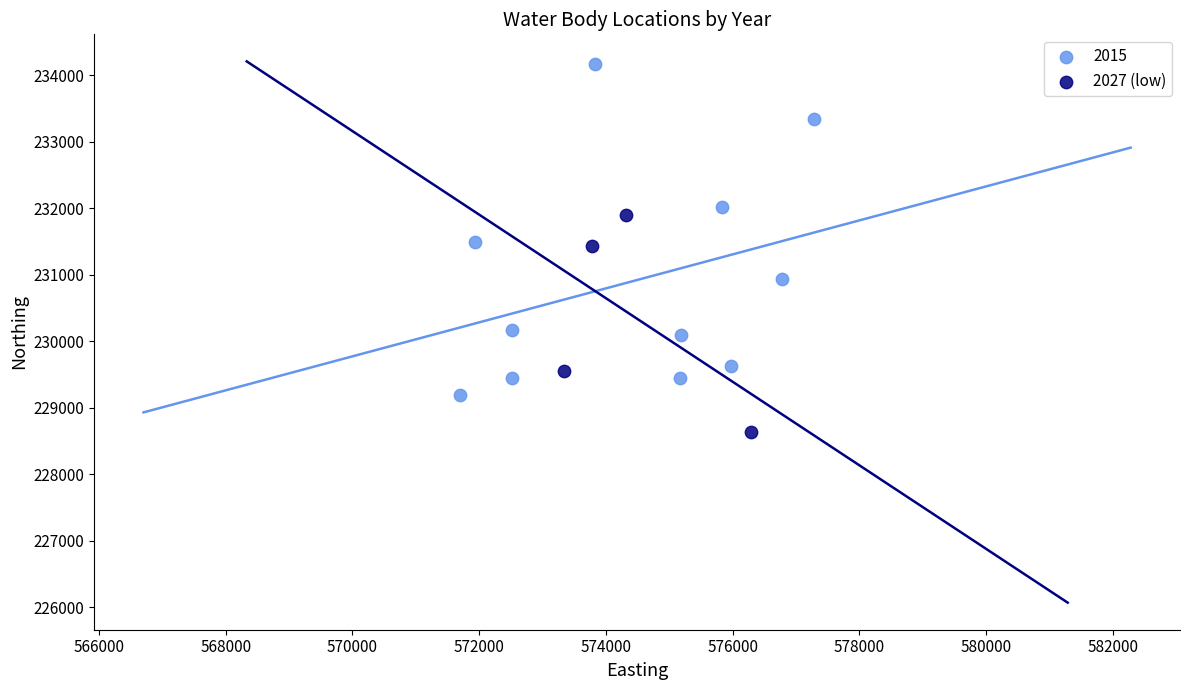

Which series contains the highest Y value?

2015